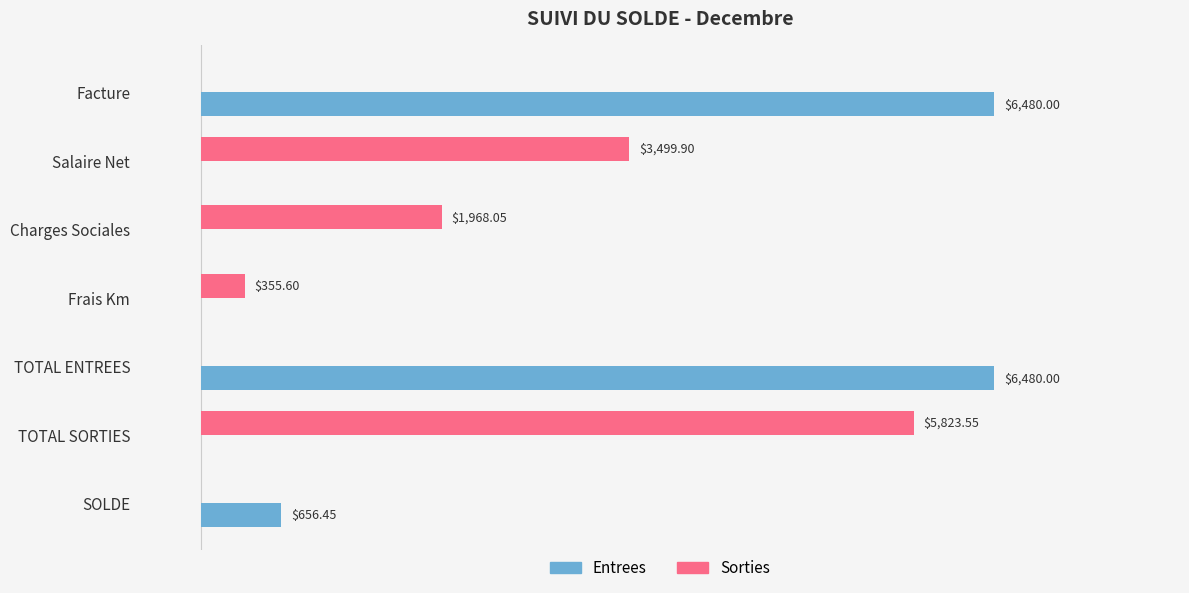

Which series has the largest total across all categories?

Entrees